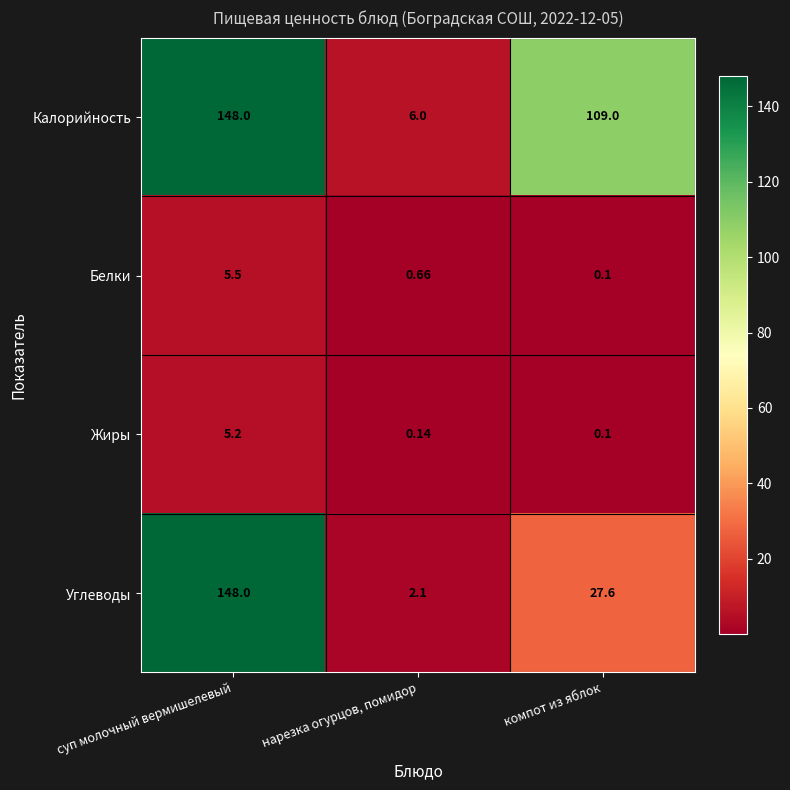

Where is Белки nearest to the value 2?

нарезка огурцов, помидор